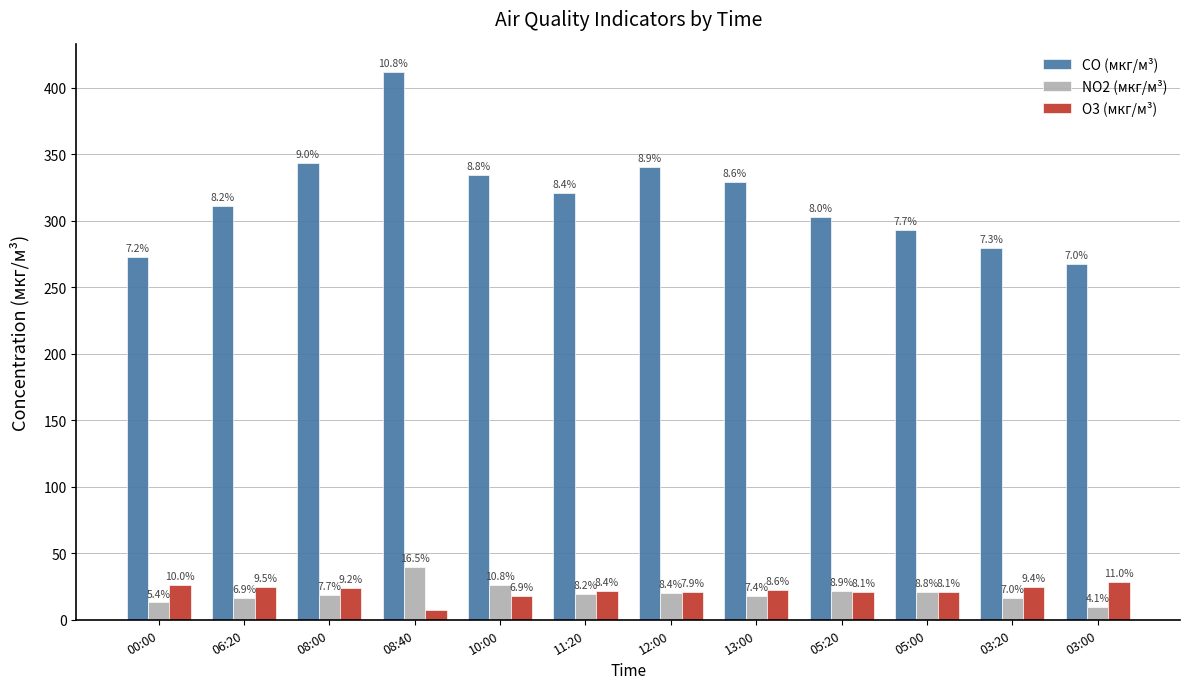

At 08:00, list the series in order from largest to smallest.

CO (мкг/м³), O3 (мкг/м³), NO2 (мкг/м³)